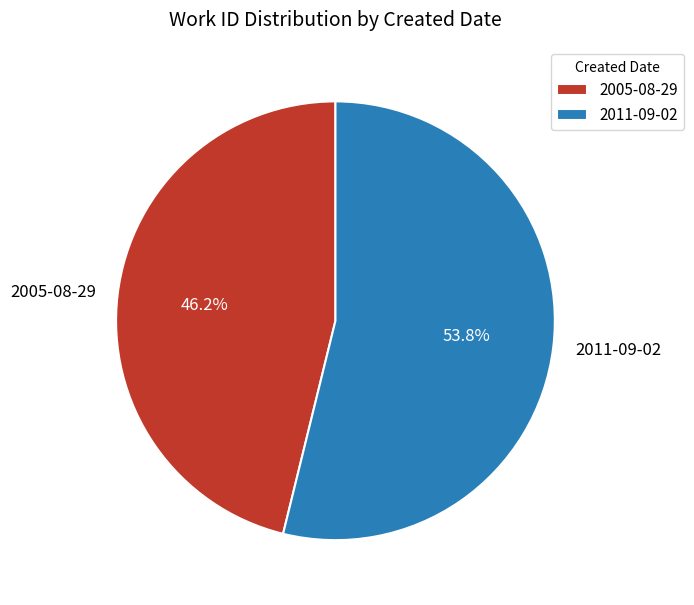

Approximately how many times larger is the value at 2005-08-29 compared to 2011-09-02?

0.9